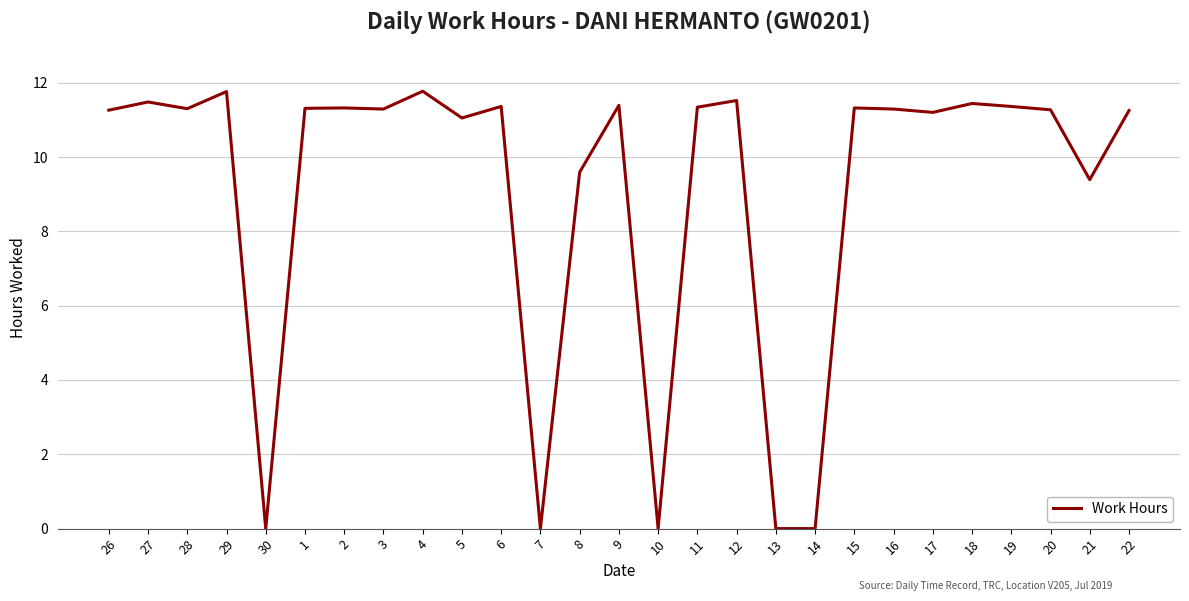

What is the difference between the maximum and minimum values?

11.8